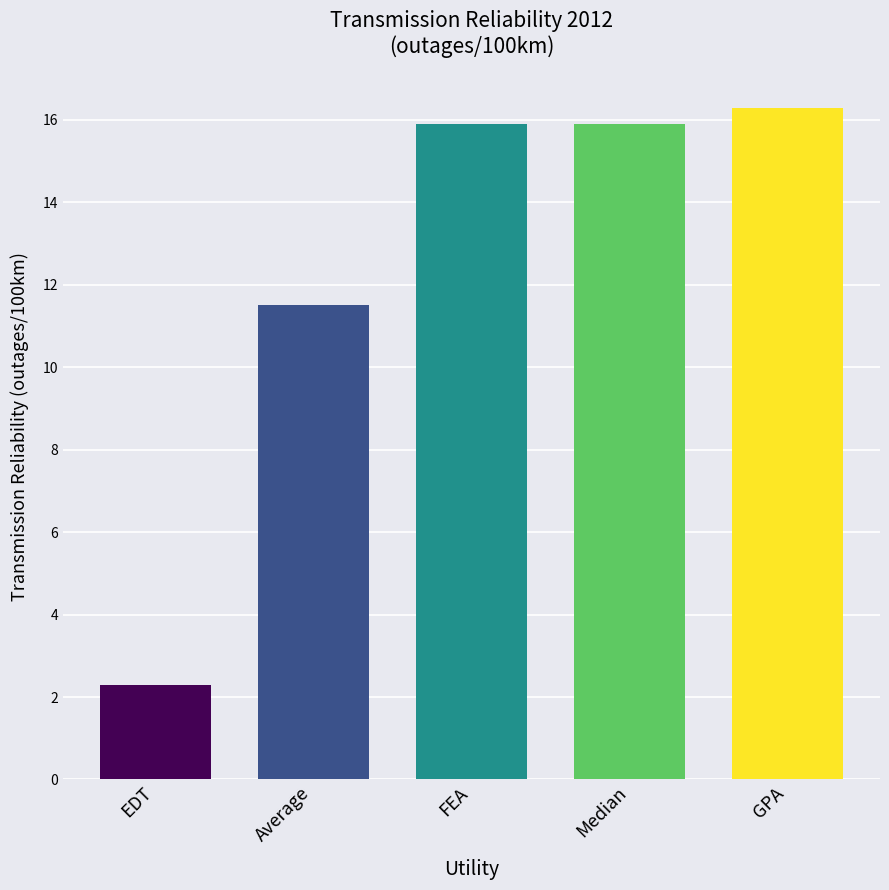

What position from the left is EDT?

1